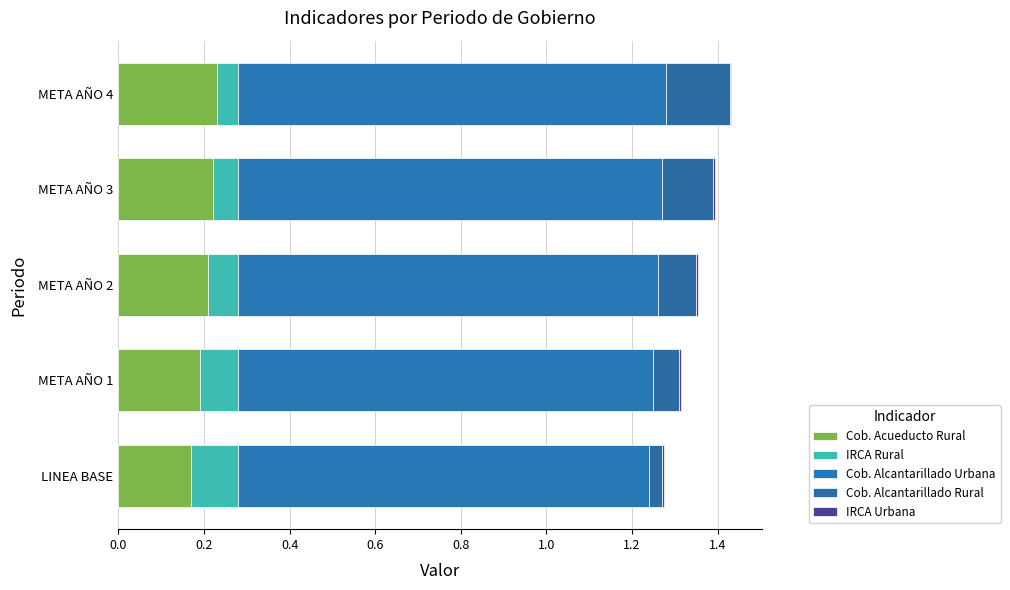

Count the number of data series in this chart.

5